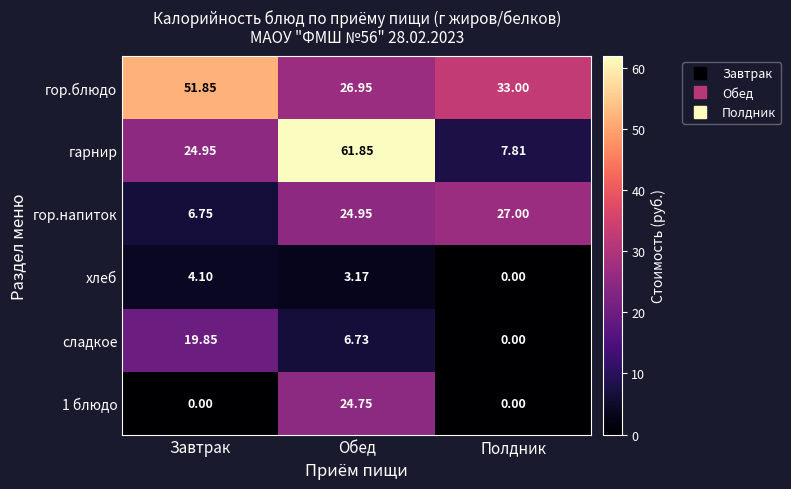

At which label does гор.блюдо first exceed 33?

Завтрак